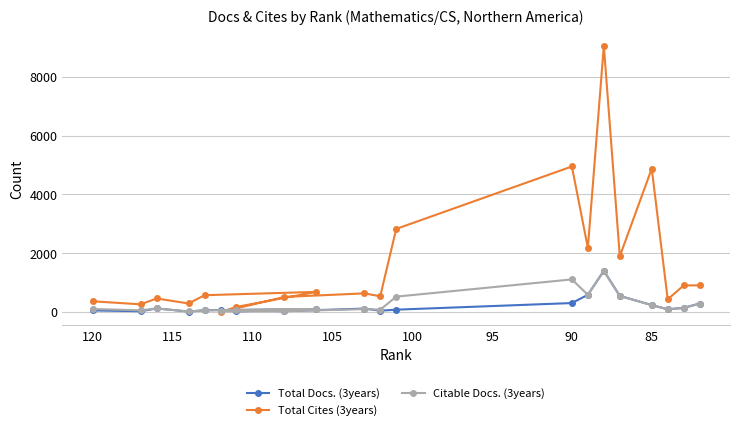

Rank the series by their maximum value, from lowest to highest.

Citable Docs. (3years), Total Docs. (3years), Total Cites (3years)